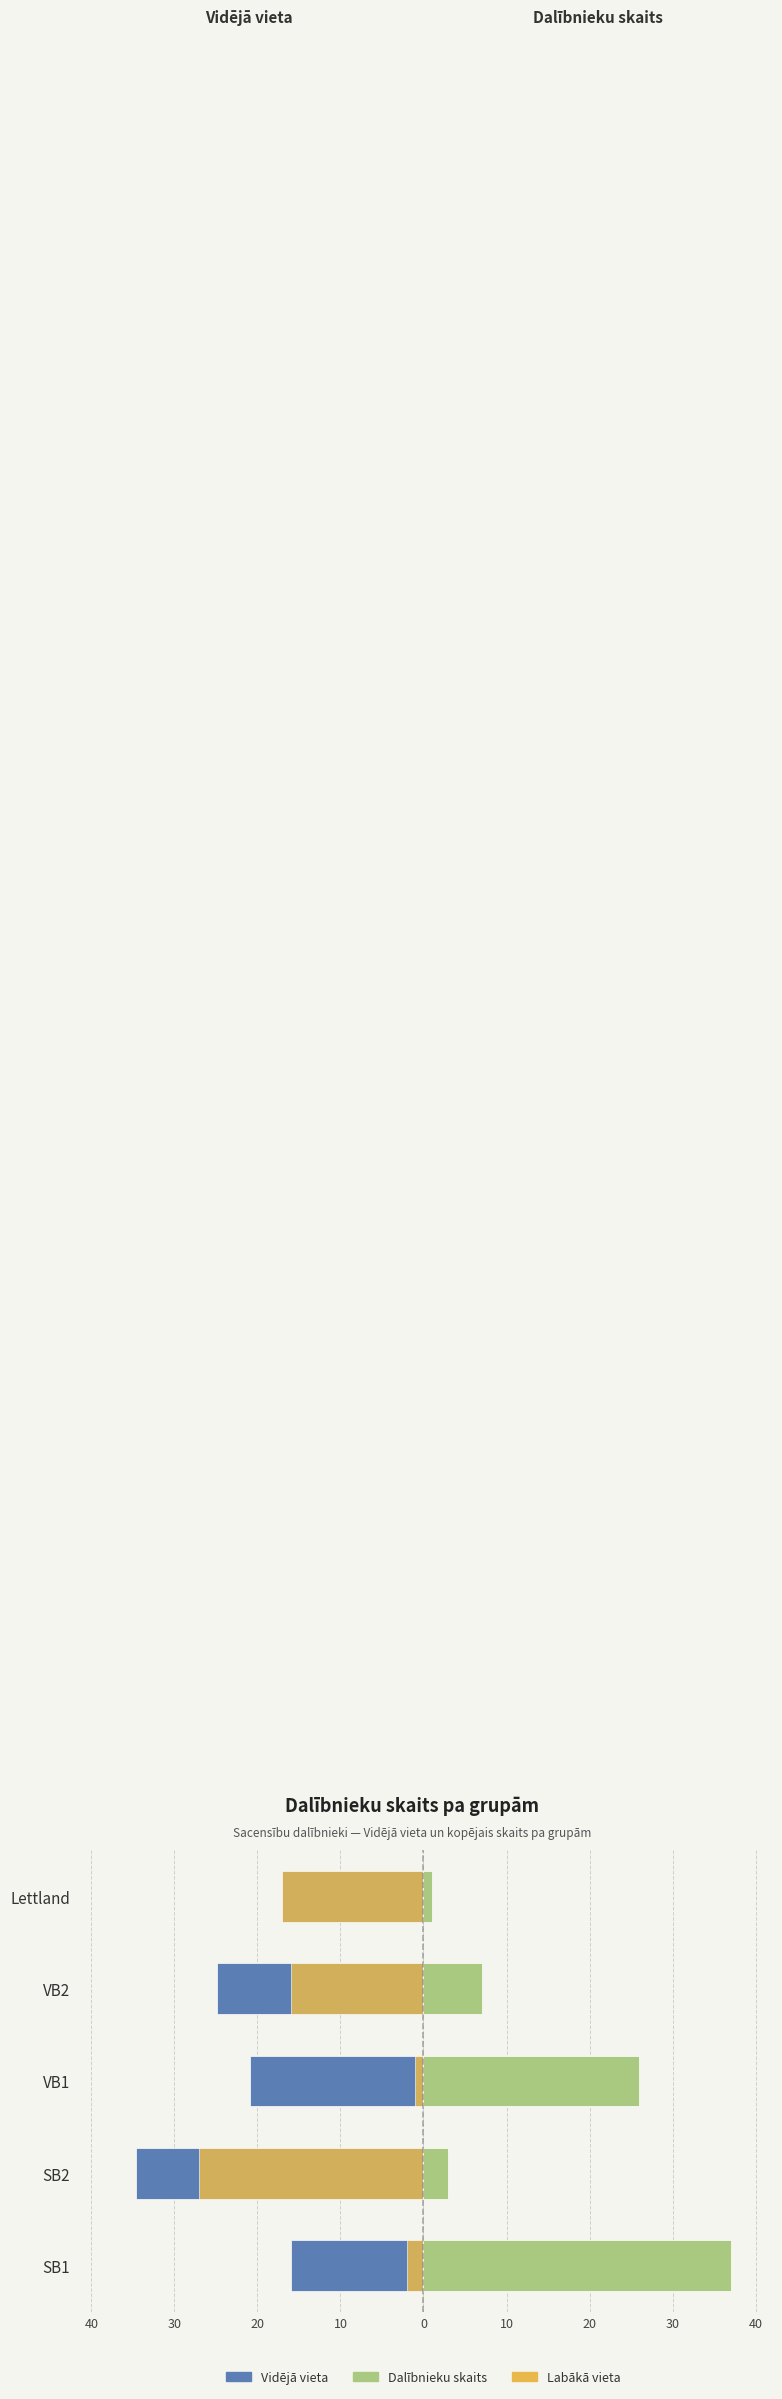

What is the average value of the Vidējā vieta series?

-22.7